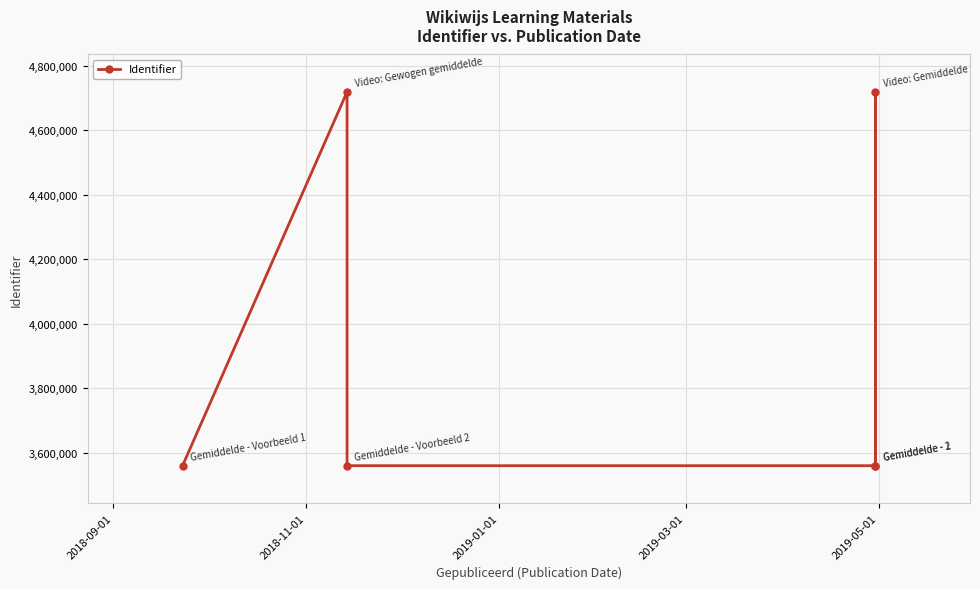

Where is the first local maximum?

2018-11-01